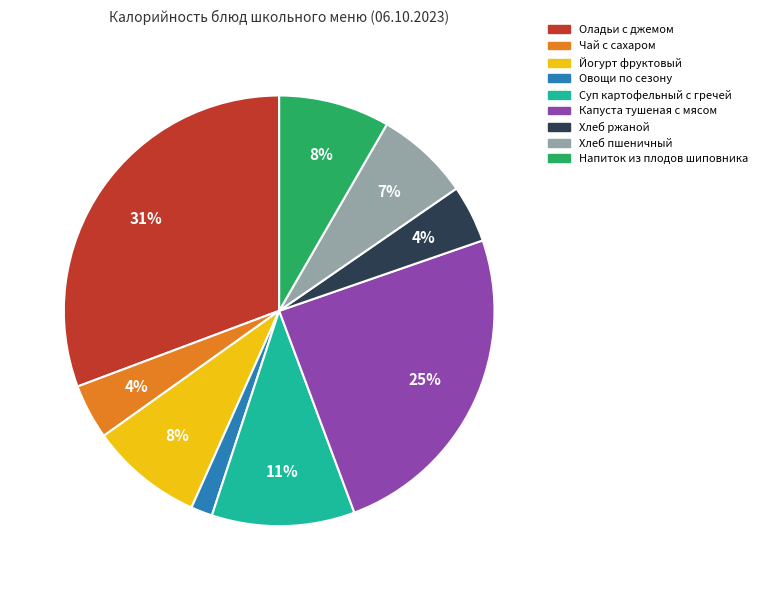

Between Суп картофельный с гречей and Напиток из плодов шиповника, which is larger?

Суп картофельный с гречей